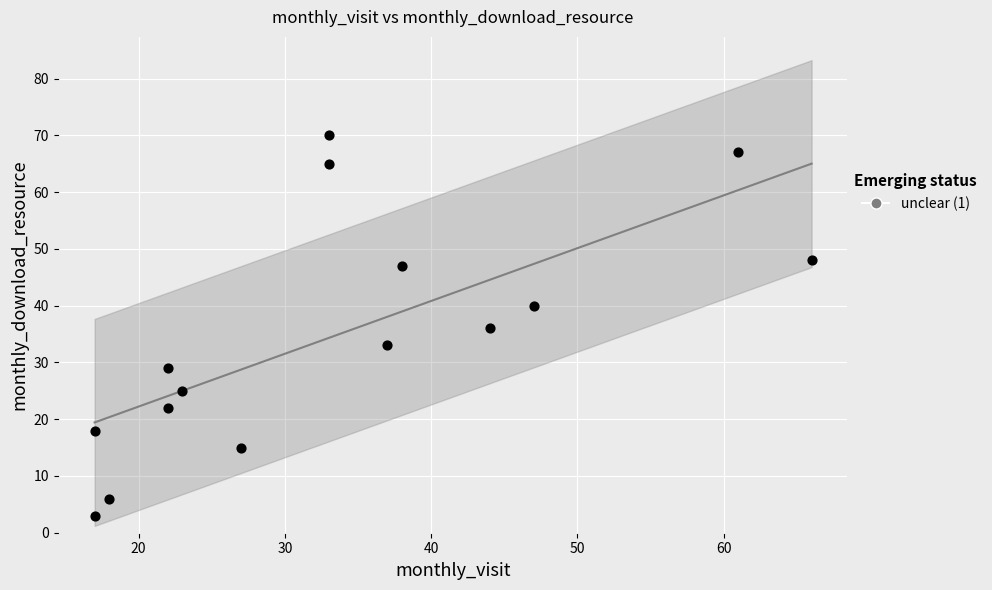

What is the range of Y values (max minus min)?

67